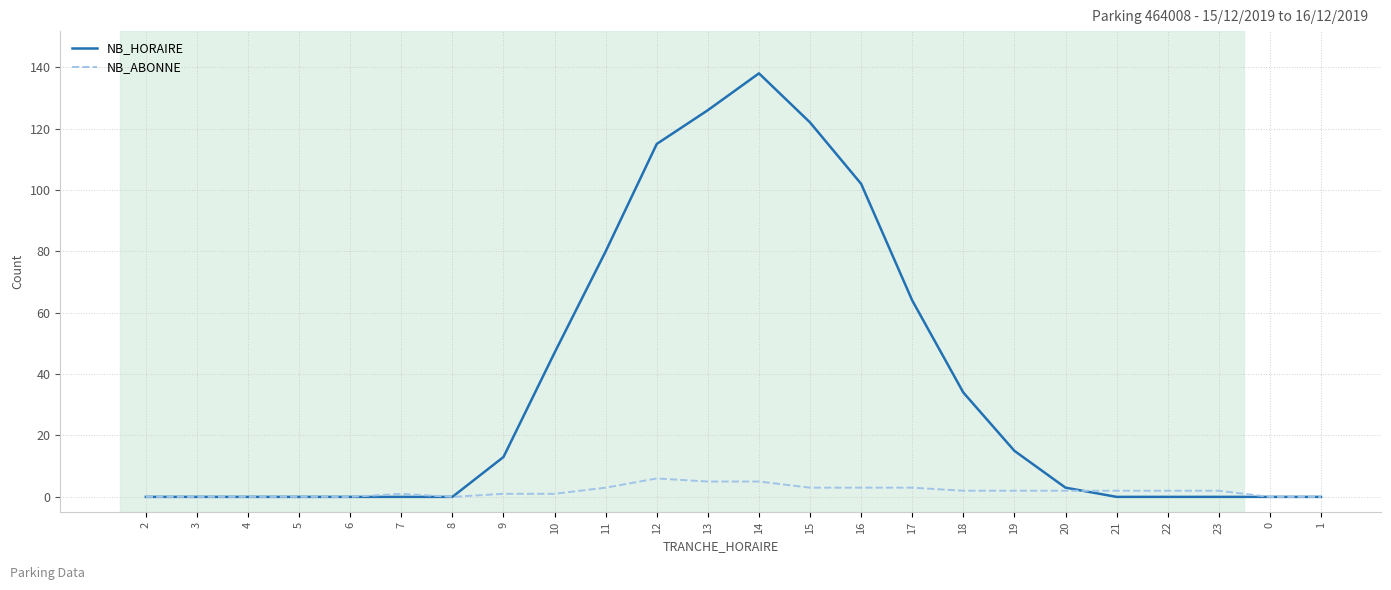

List the series in order of their peak value, lowest first.

NB_ABONNE, NB_HORAIRE